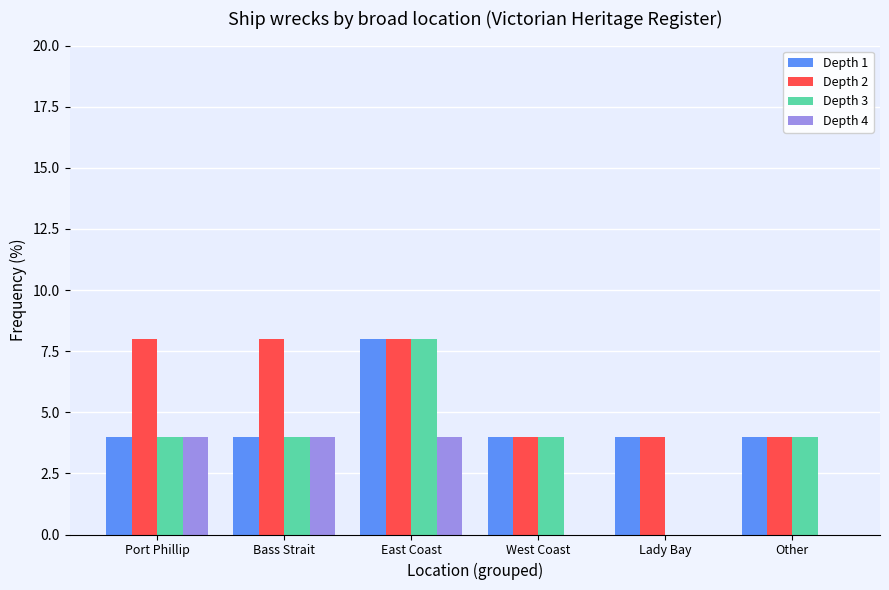

Count the Depth 1 values in the range 4 to 5.

5